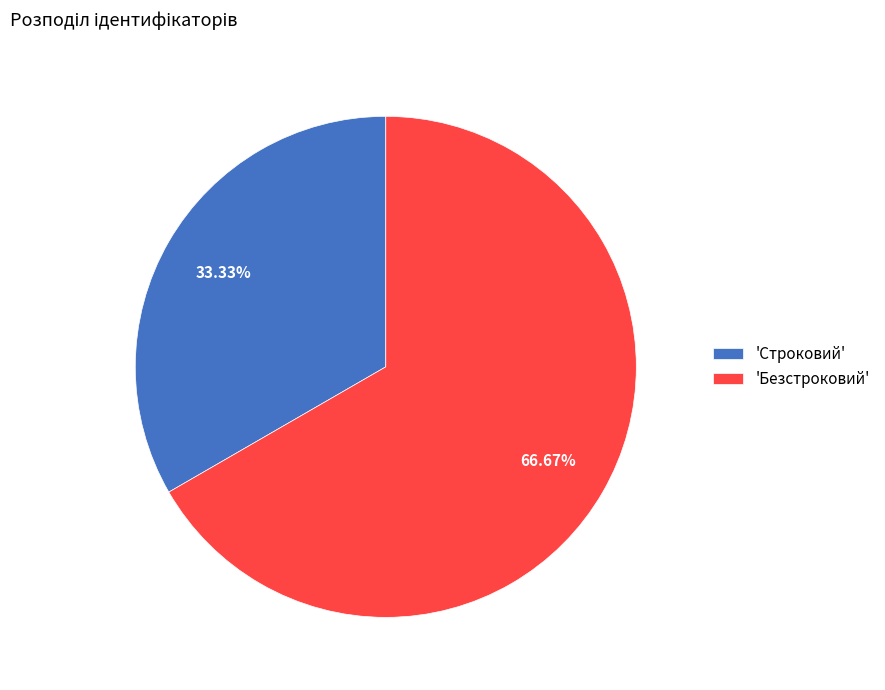

Between 'Безстроковий' and 'Строковий', which is larger?

'Безстроковий'